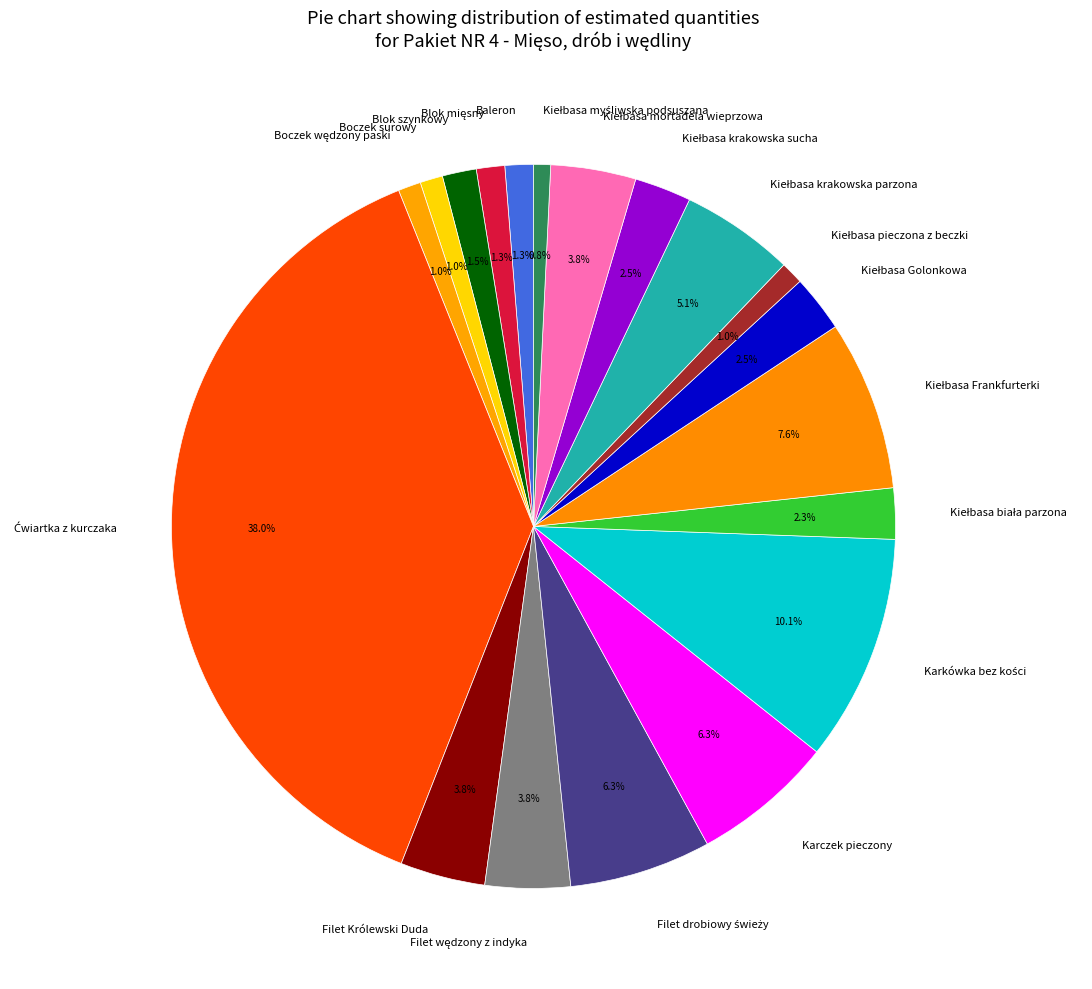

Does any single category account for the majority?

No